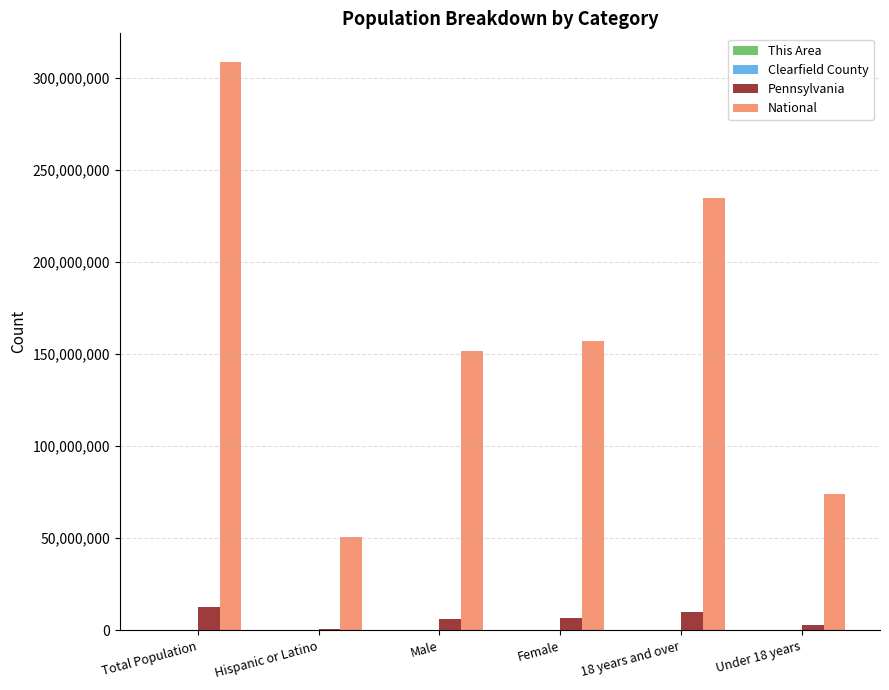

How many categories are shown in the chart?

6